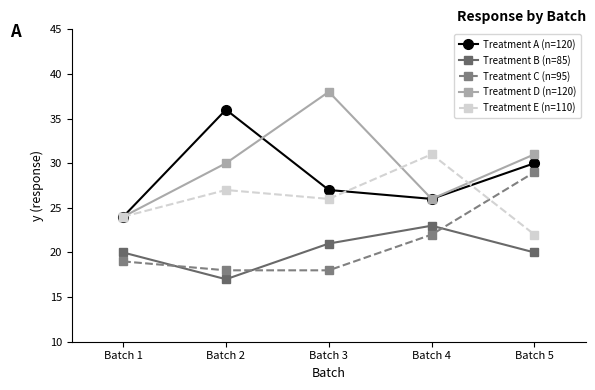

What value does the Treatment D (n=120) series have at Batch 3?

38